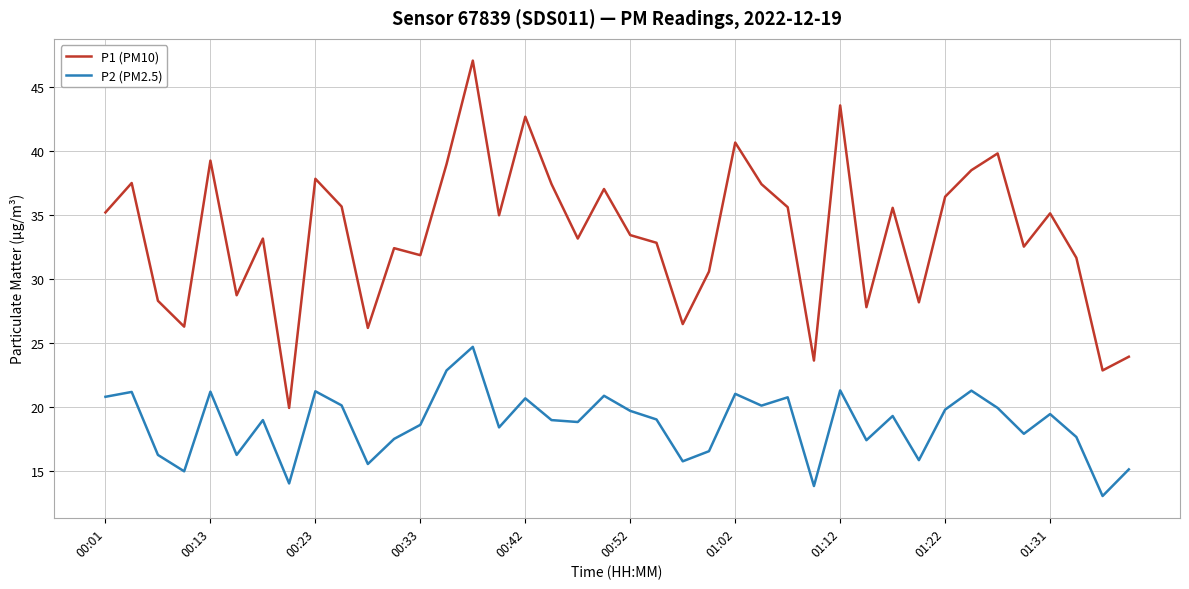

What is the minimum value shown in the chart?

13.0